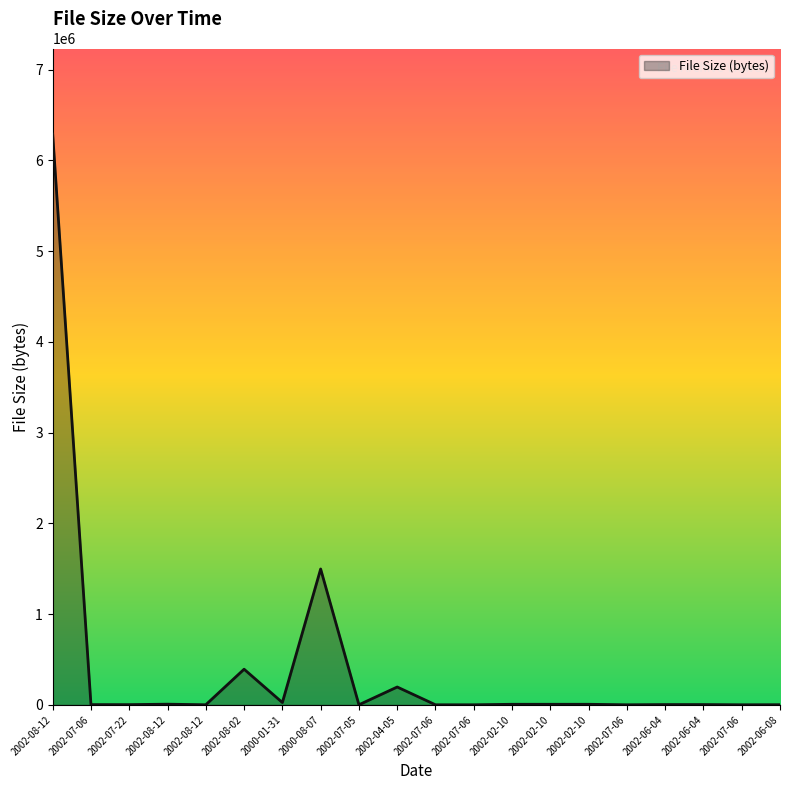

How many lines are shown in the chart?

1